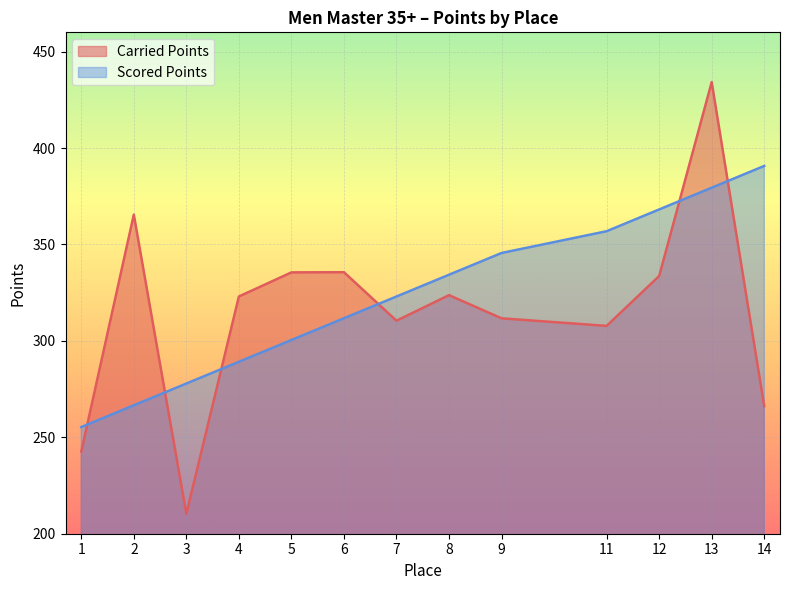

What is the sum of the Scored Points values at 3 and 8?

612.2